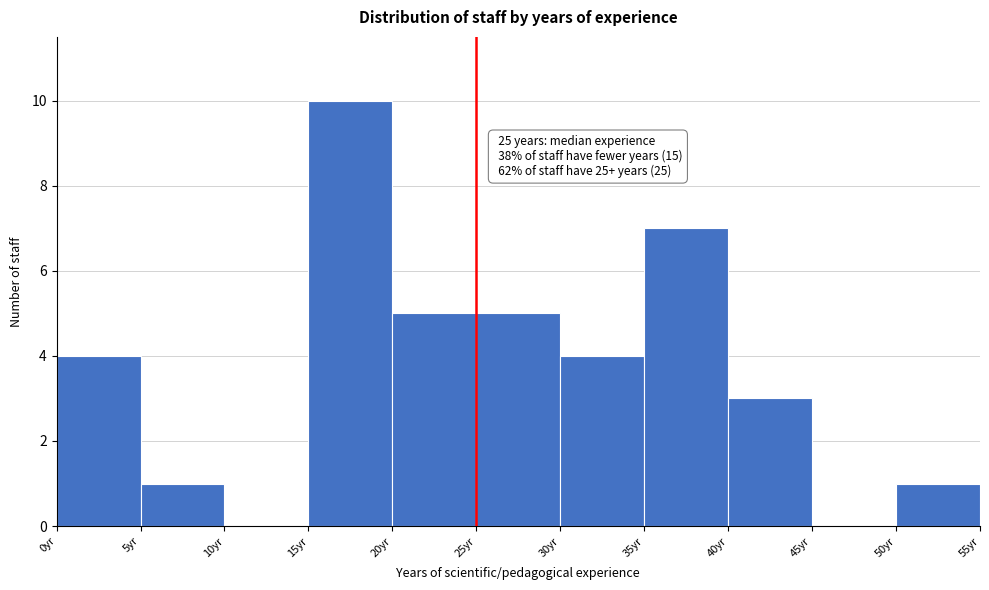

Over which range of the x-axis is the bar tallest?

15 to 20